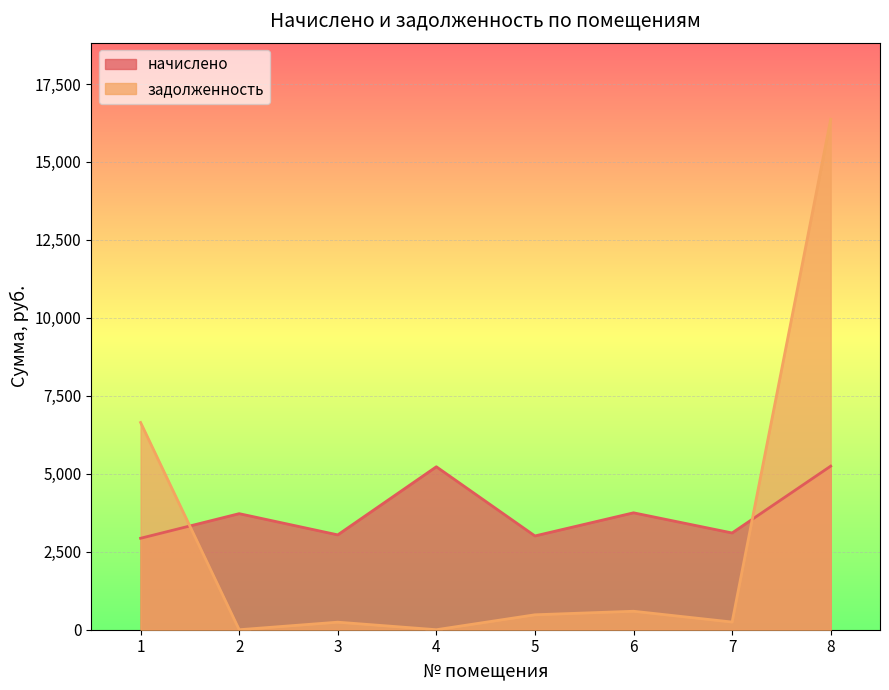

Which series has the widest spread of values?

задолженность